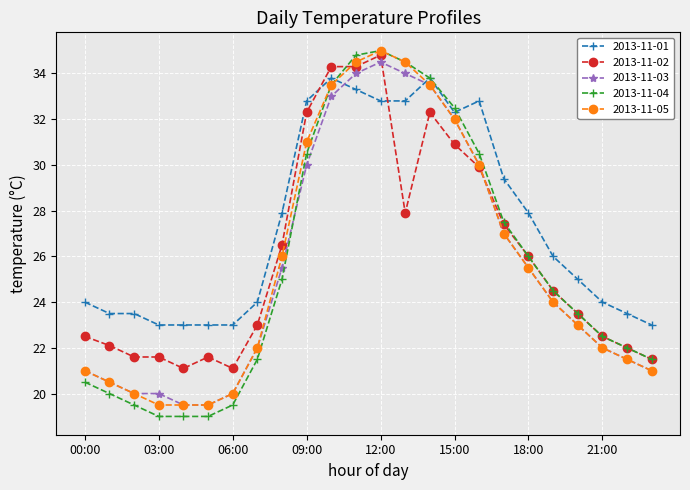

Count the number of data series in this chart.

5